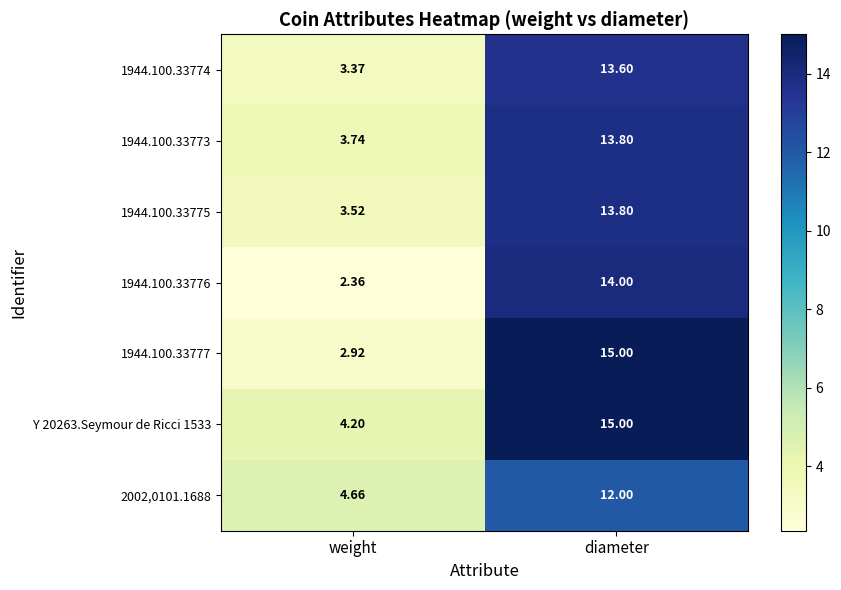

What is the total value across all series at diameter?

97.2